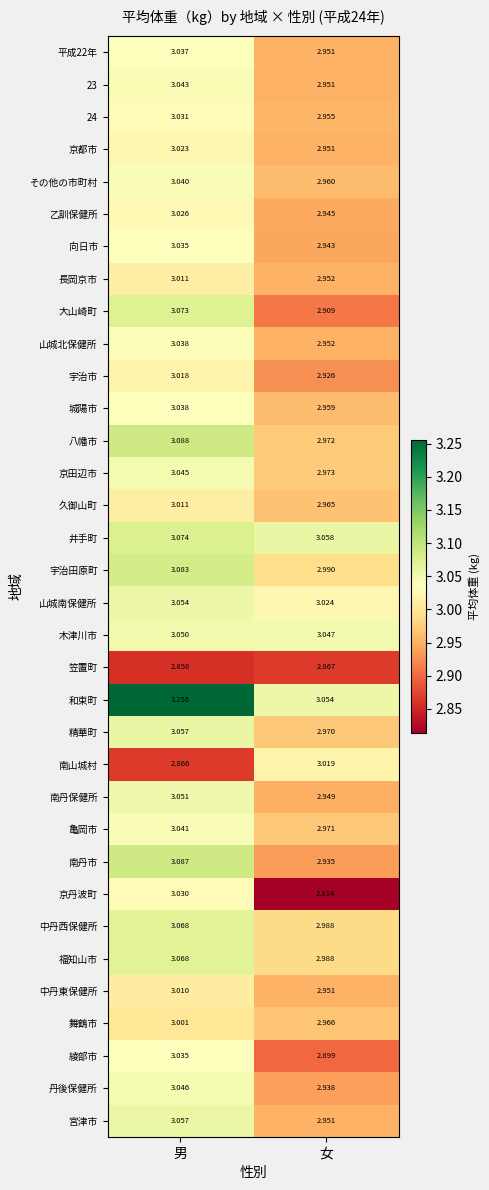

At which label is 八幡市 closest to 3?

女